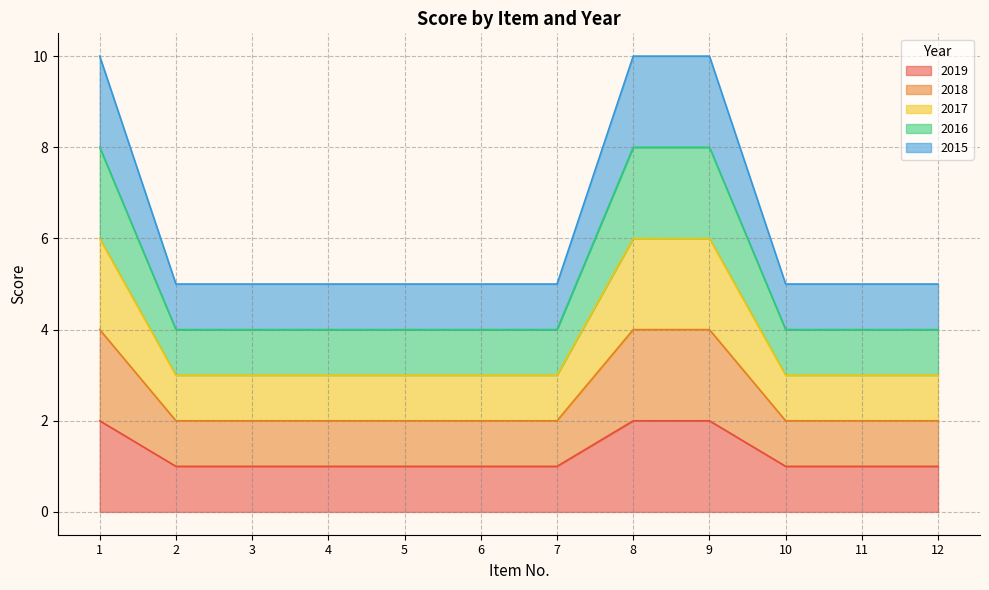

Which series changed the most between 9 and 11?

2015